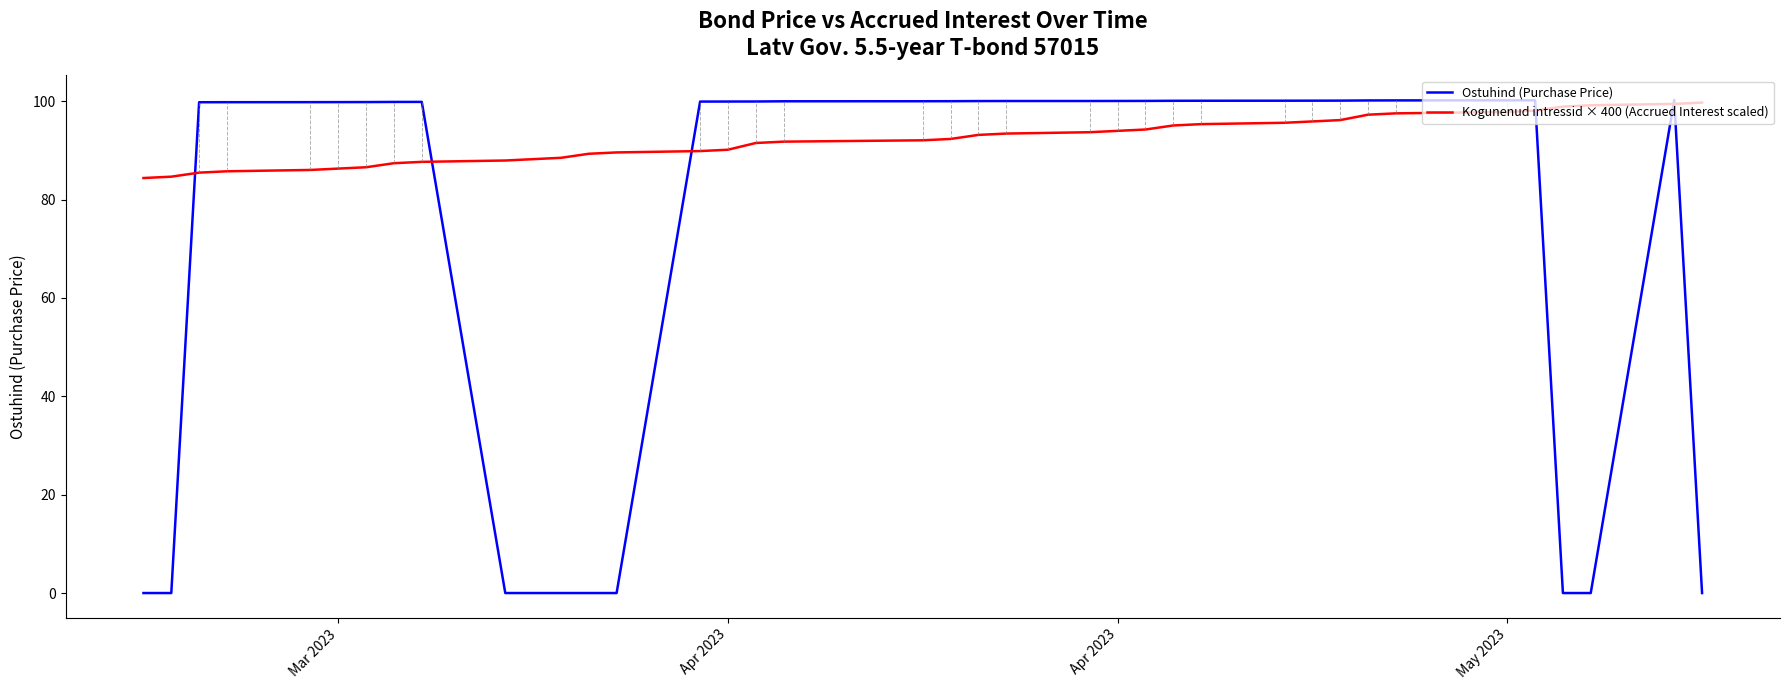

Rank the series by their average value, from highest to lowest.

Kogunenud intressid × 400 (Accrued Interest scaled), Ostuhind (Purchase Price)